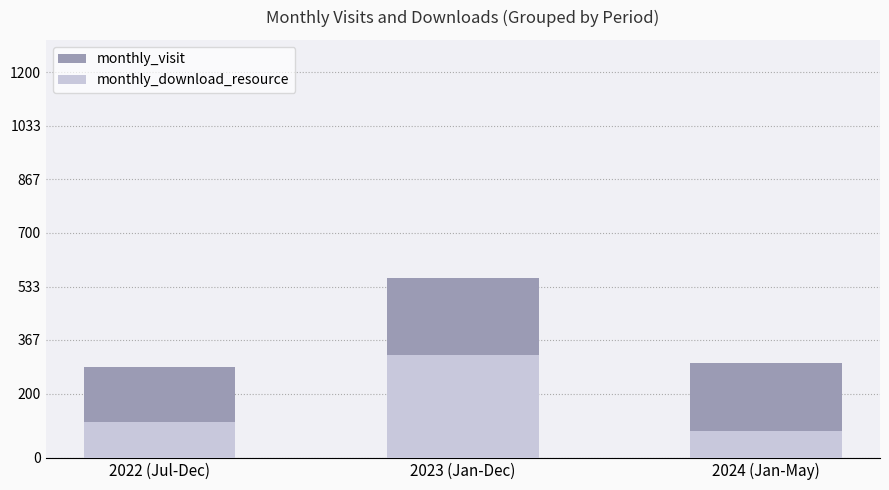

At which label is monthly_download_resource closest to 202?

2022 (Jul-Dec)